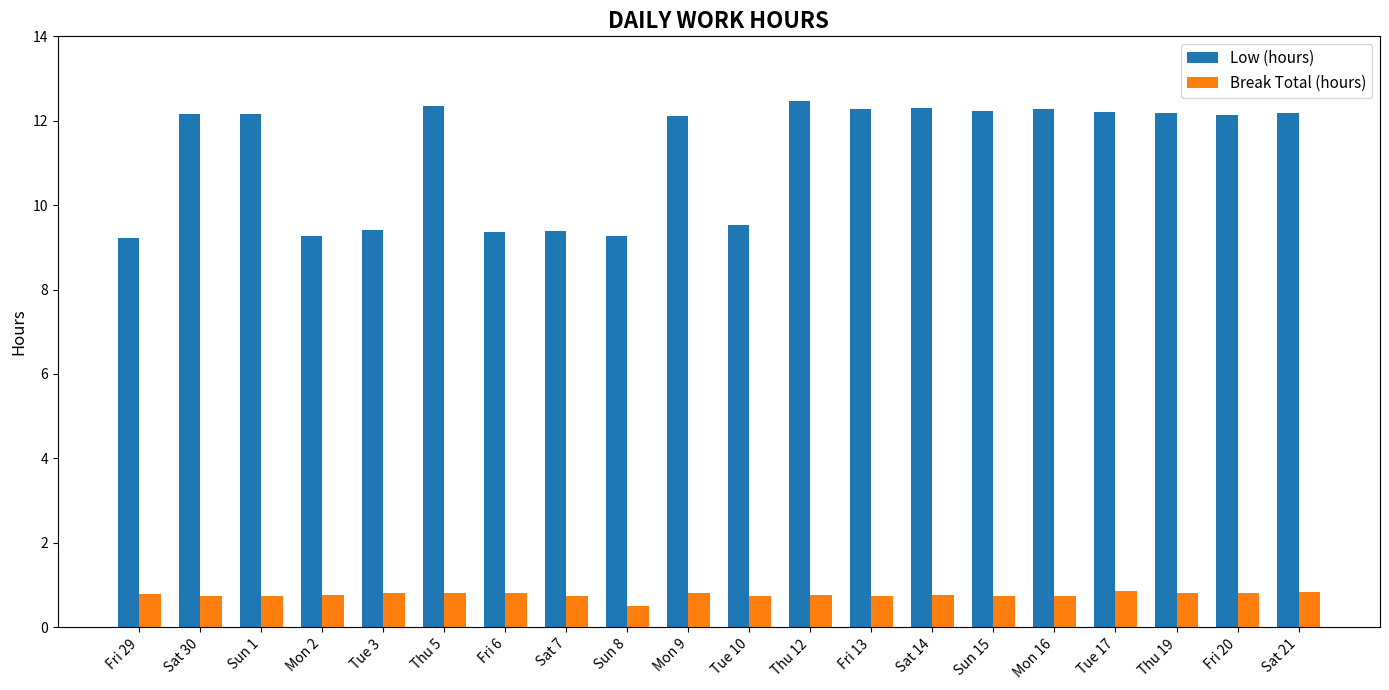

What is the smallest value displayed?

0.5